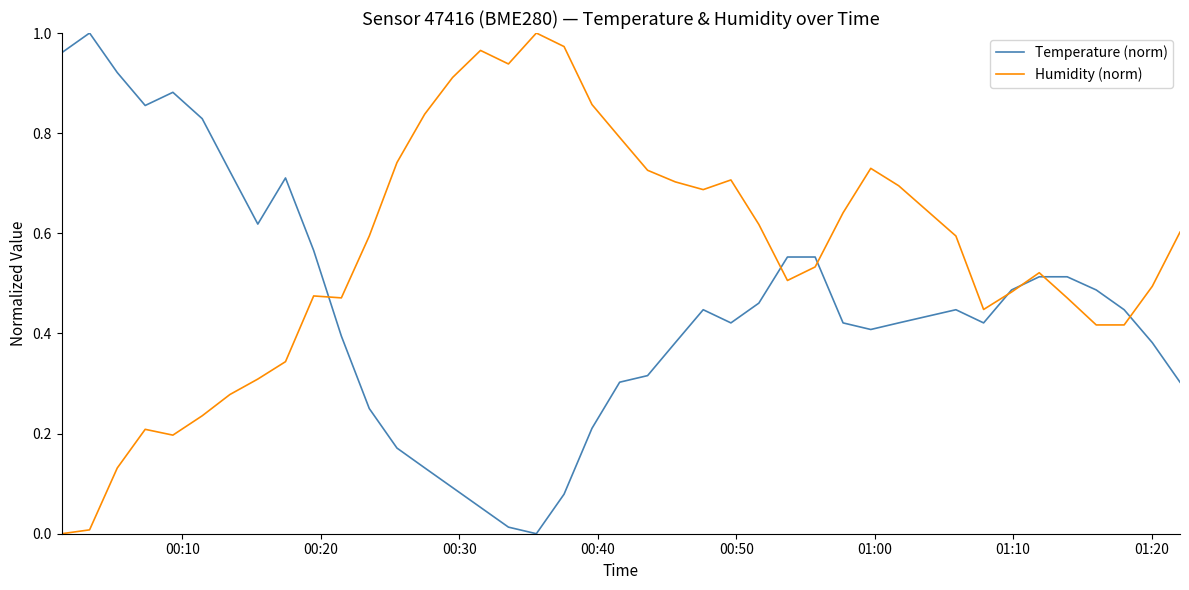

Which series ends up on top after the final intersection of Temperature (norm) and Humidity (norm)?

Humidity (norm)